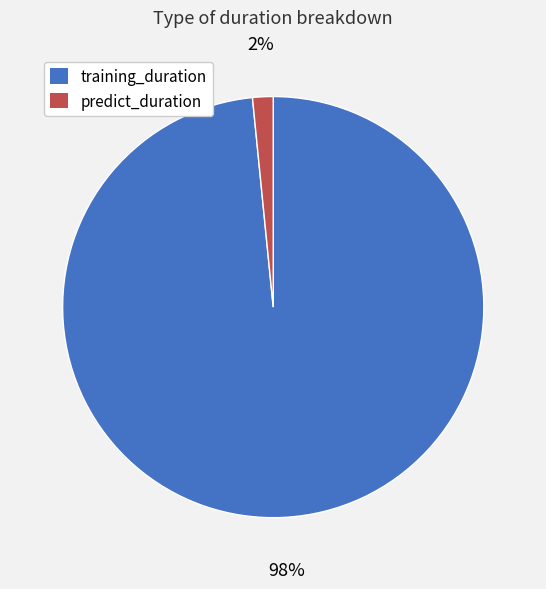

To the nearest percent, what percentage of the pie is predict_duration?

2%